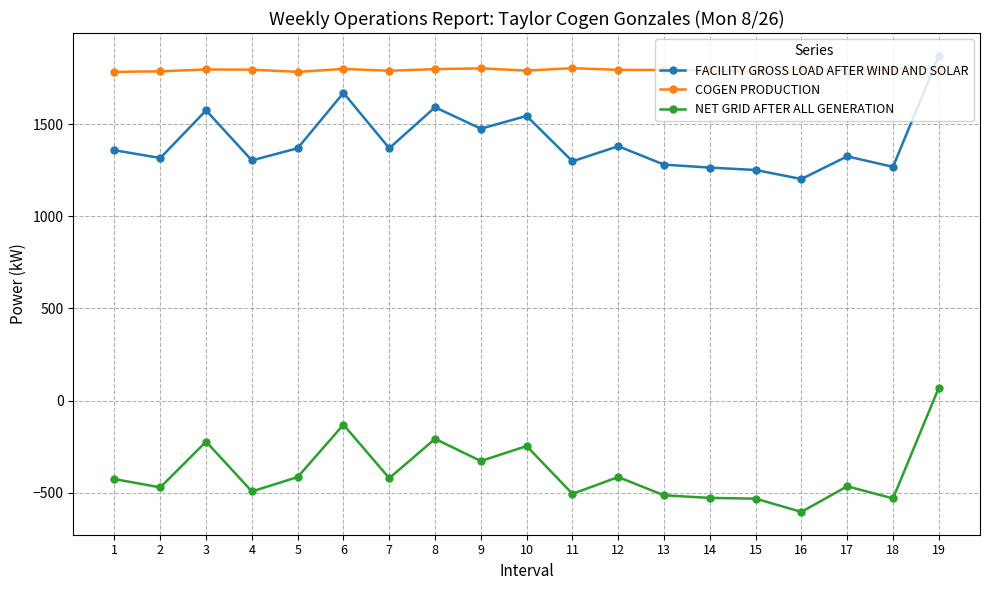

Is the value of NET GRID AFTER ALL GENERATION at 14 greater than the value of FACILITY GROSS LOAD AFTER WIND AND SOLAR at 17?

No